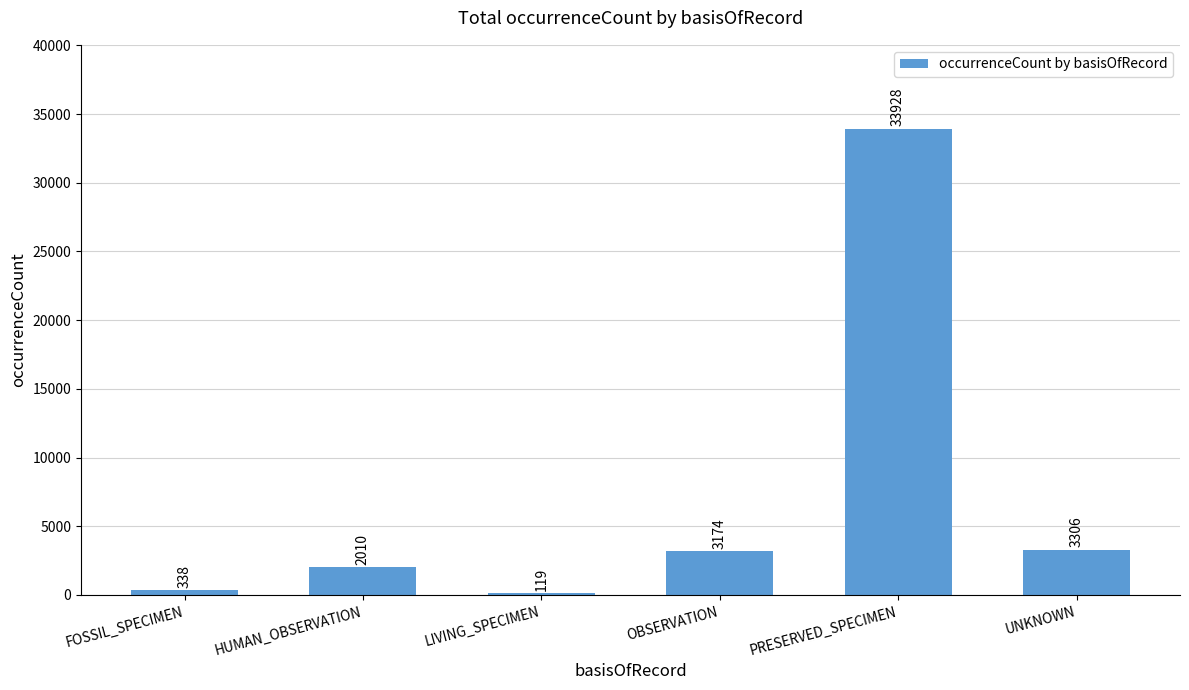

Reading right to left, what are all the values shown in this chart?

UNKNOWN=3306	PRESERVED_SPECIMEN=33928	OBSERVATION=3174	LIVING_SPECIMEN=119	HUMAN_OBSERVATION=2010	FOSSIL_SPECIMEN=338